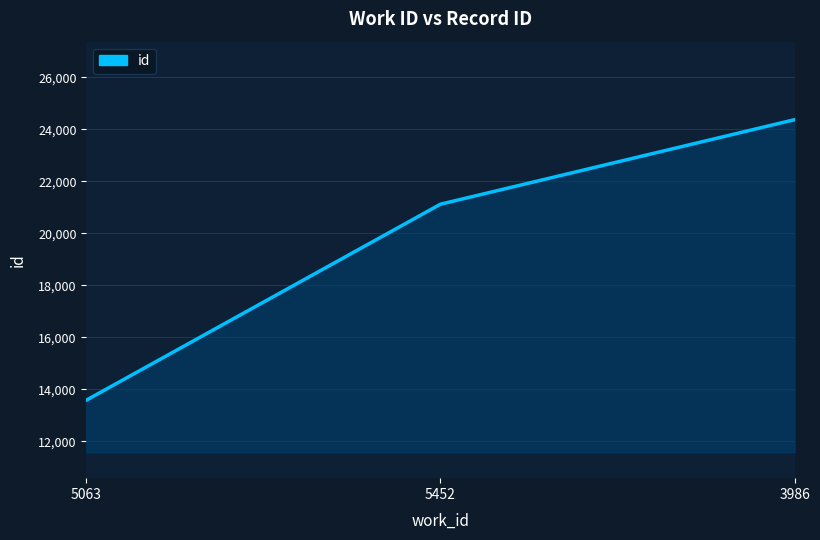

Rank the categories by value from highest to lowest.

3986, 5452, 5063